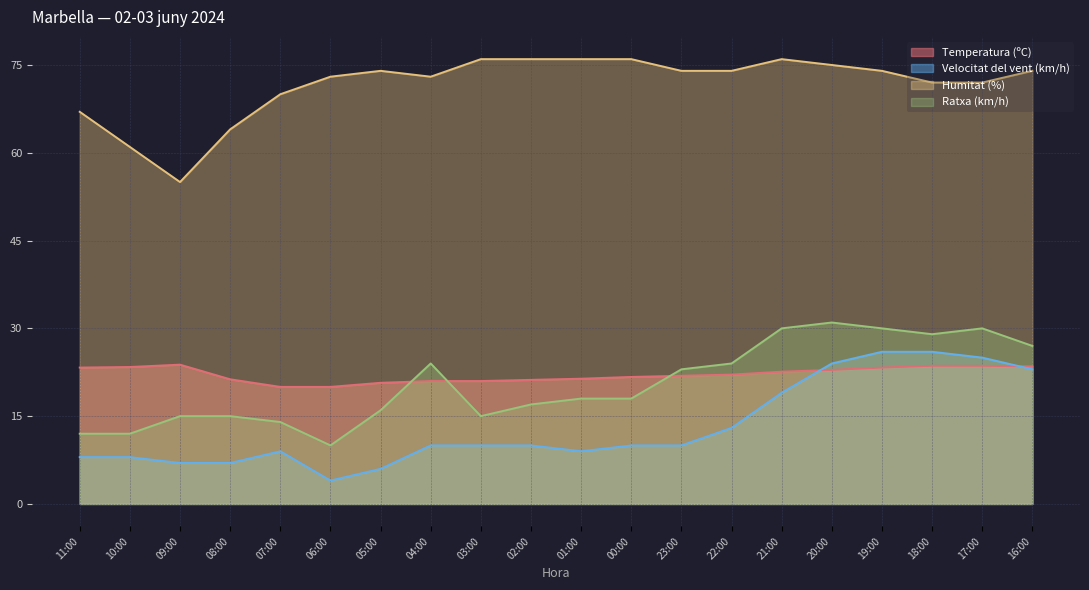

The value of Ratxa (km/h) at 21:00 is 30.0. True or false?

True